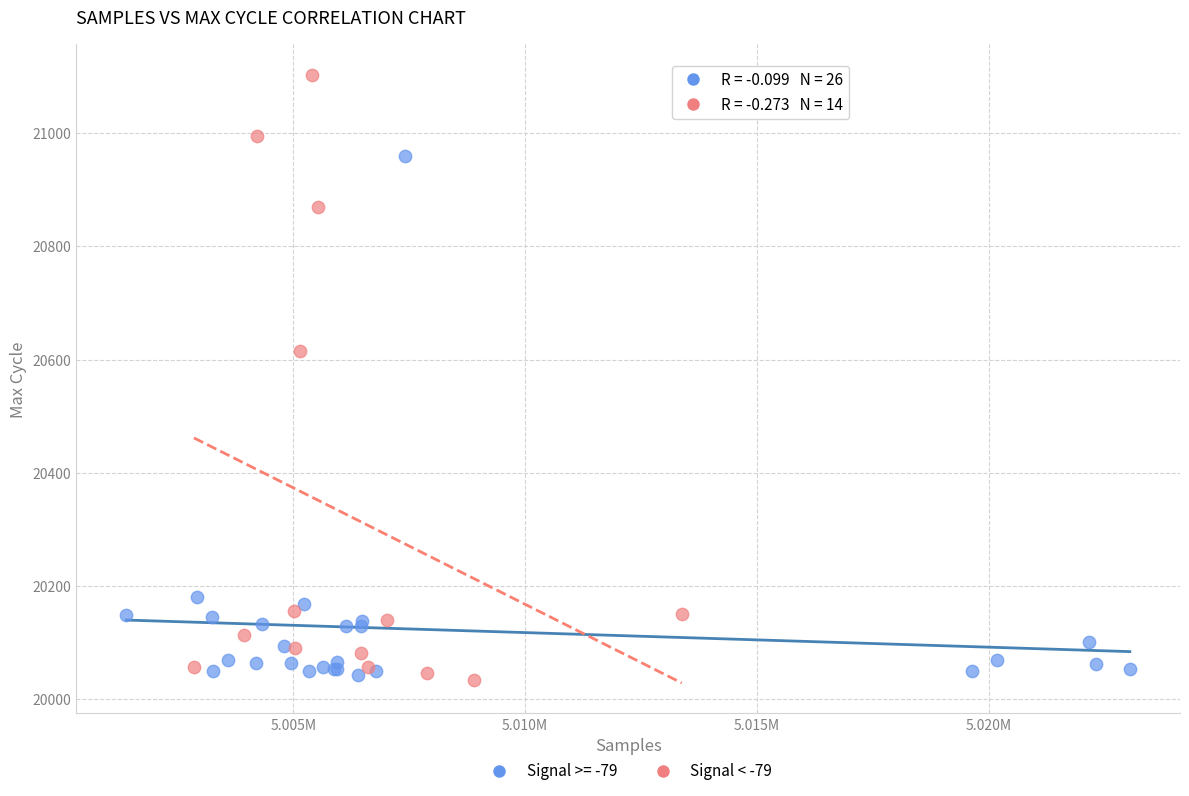

Which series reaches the maximum Y coordinate?

Signal < -79